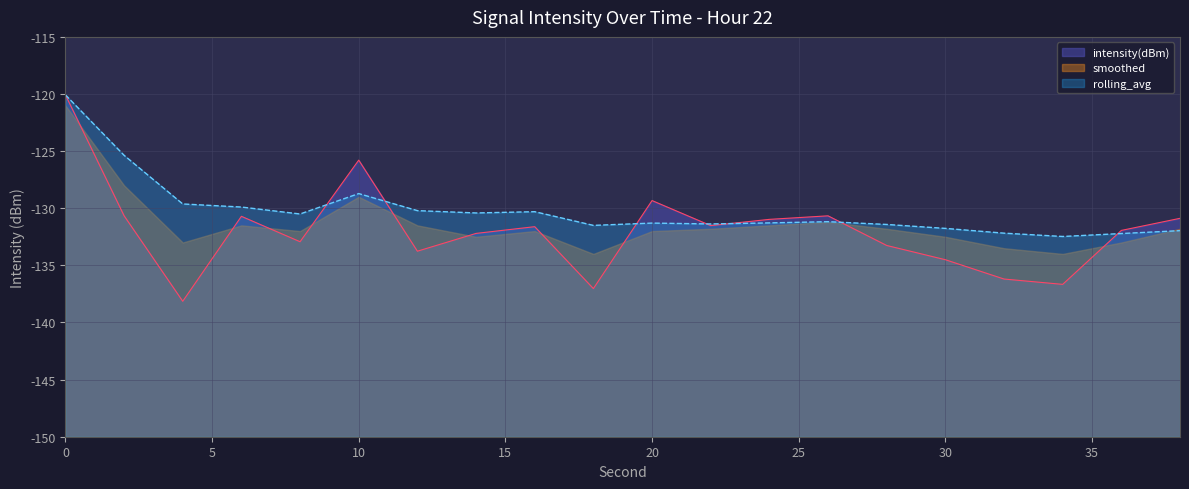

Which category has the lowest value in the intensity(dBm) series?

4